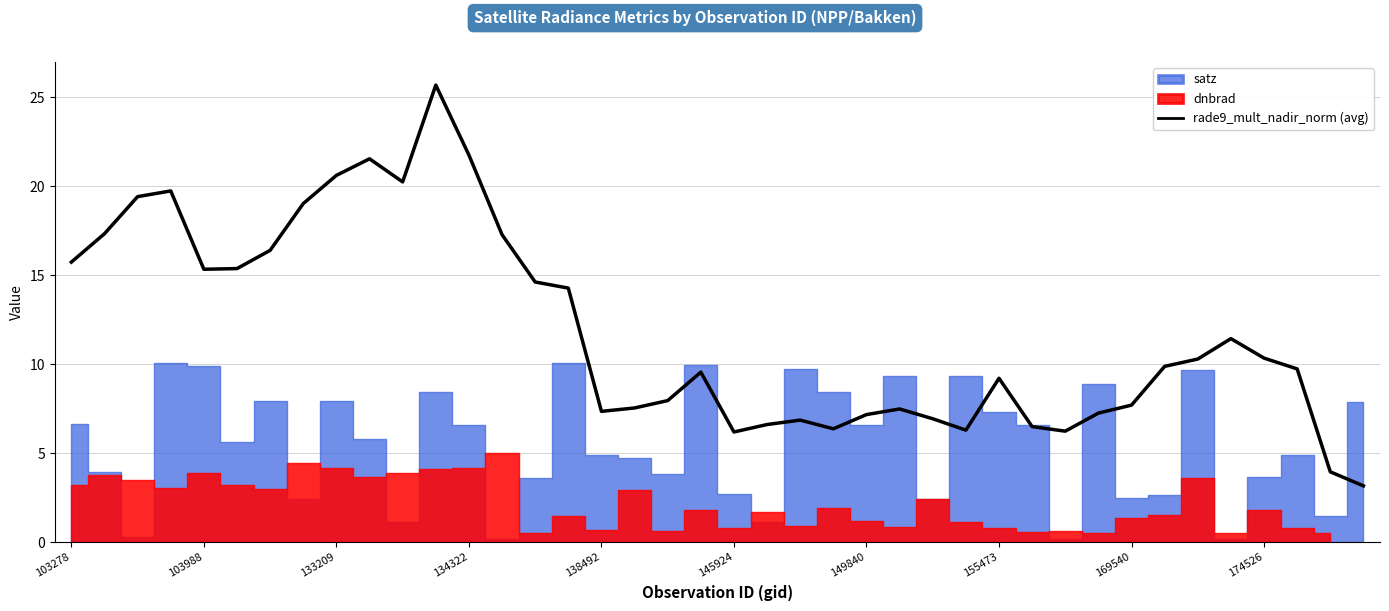

True or false: rade9_mult_nadir_norm (avg) has a value of 21.8 at 134322.

True